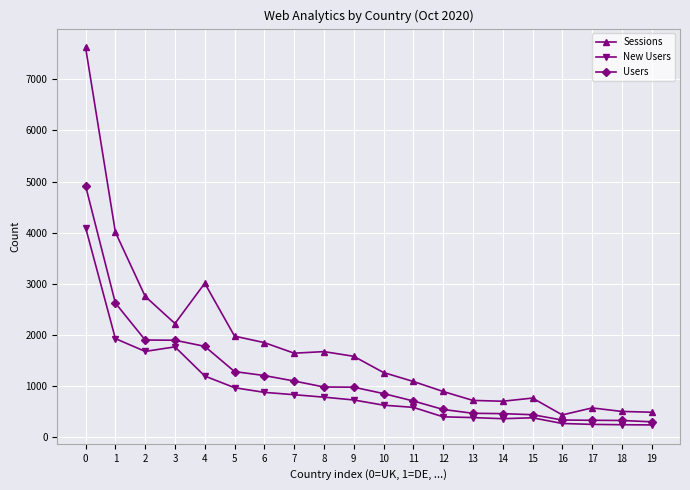

Where is Sessions nearest to the value 4027?

1